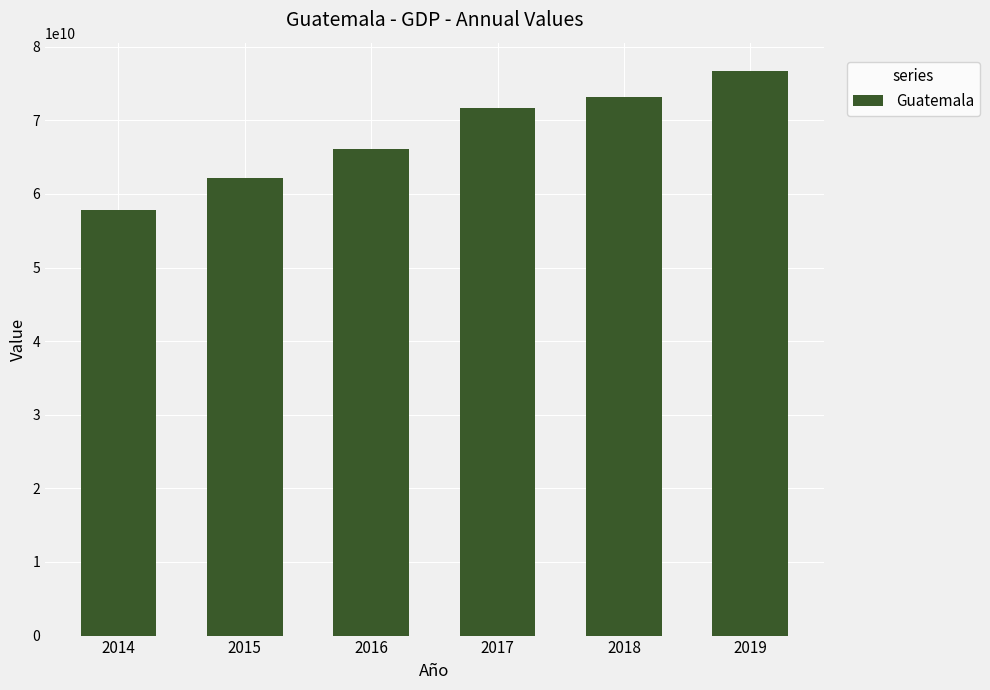

Rank the categories by value from lowest to highest.

2014, 2015, 2016, 2017, 2018, 2019